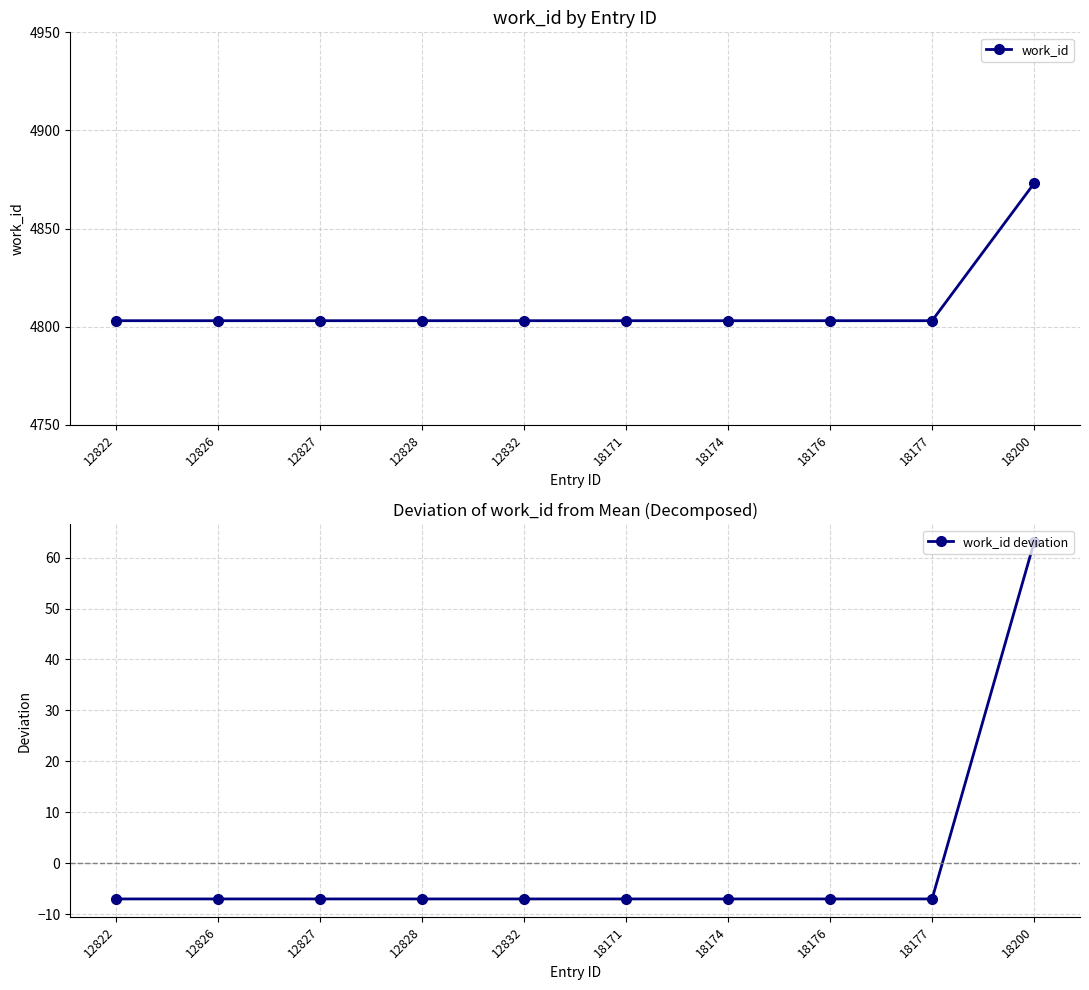

Which series has the largest total across all categories?

work_id